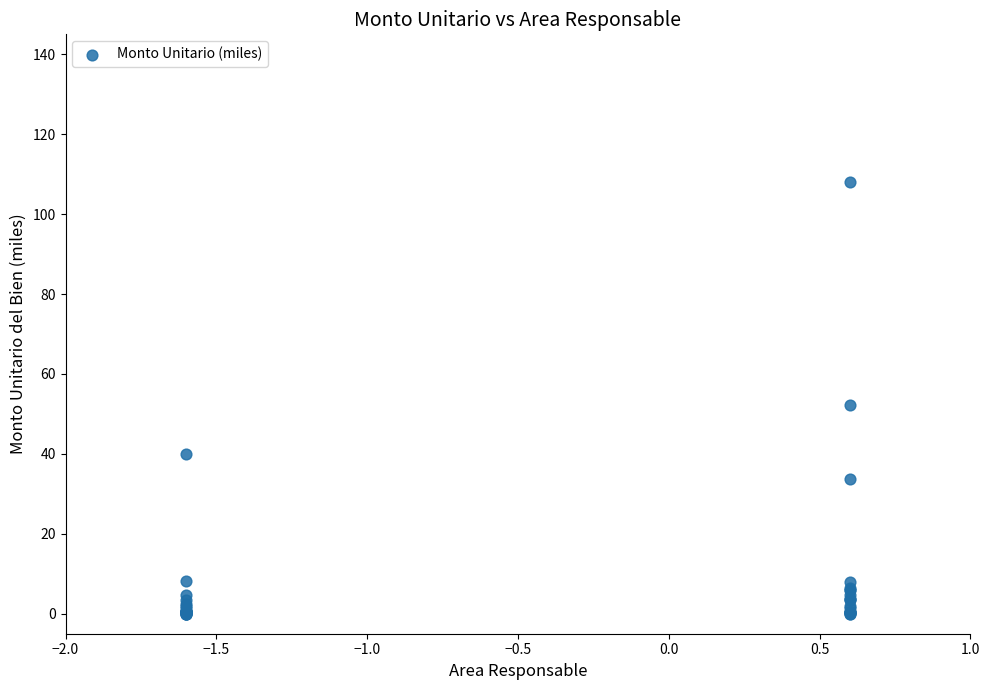

What Y value in the scatter plot is closest to 54?

52.2